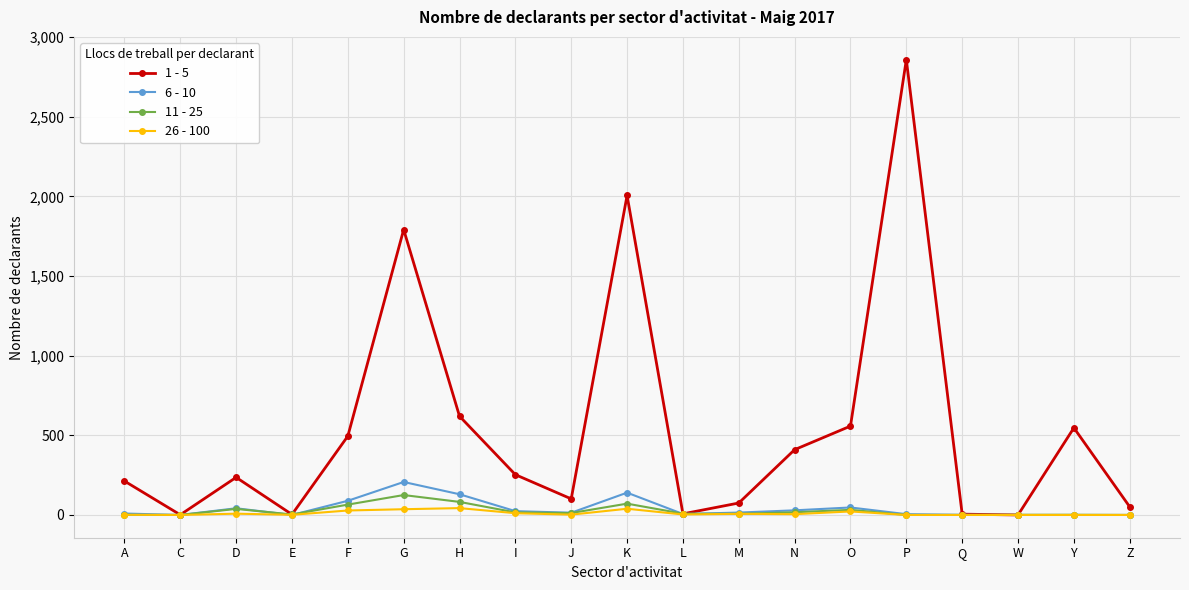

How many lines are shown in the chart?

4